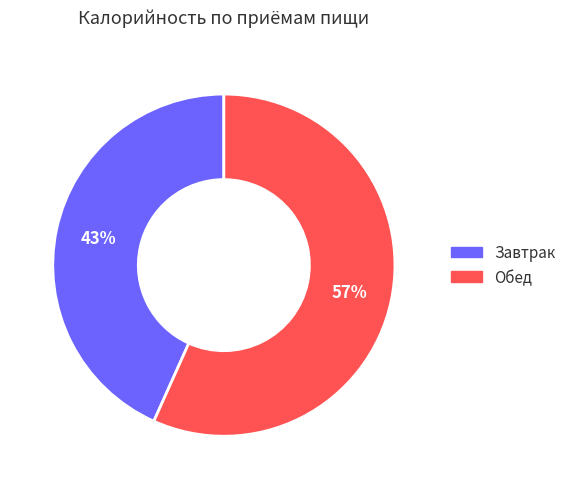

The Завтрак slice represents 43% of the pie. True or false?

True